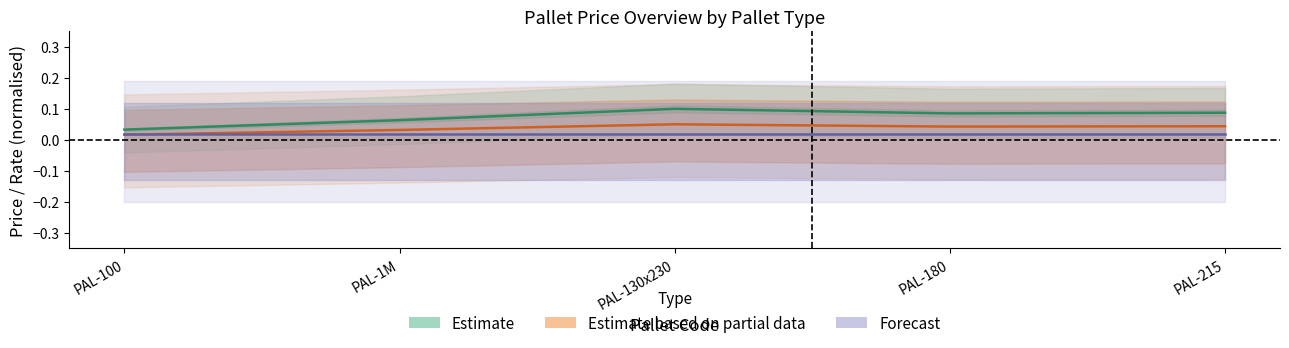

At which category does Estimate based on partial data reach its first local valley?

PAL-180